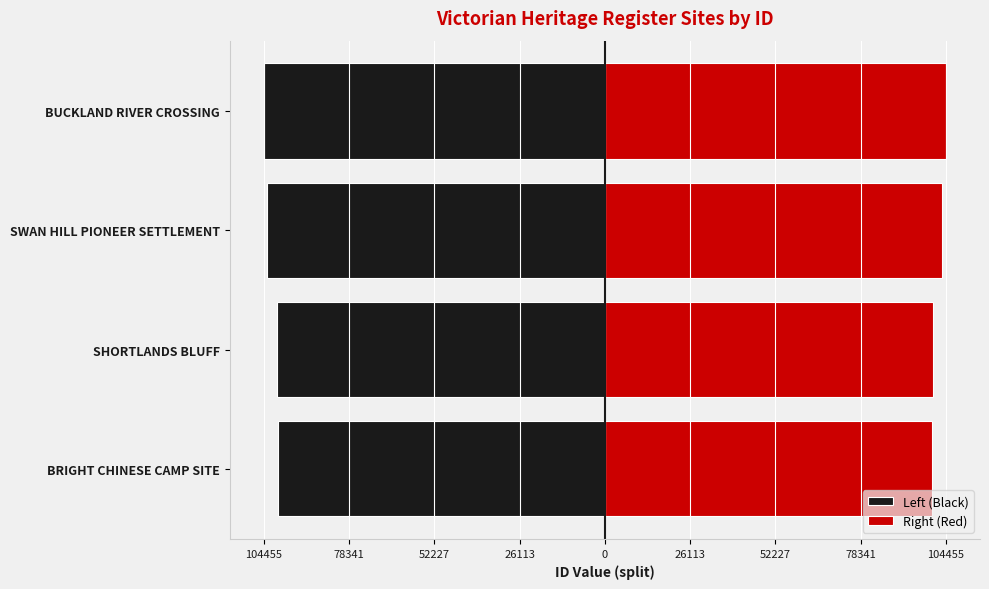

Which series has the largest total across all categories?

Right (Red)